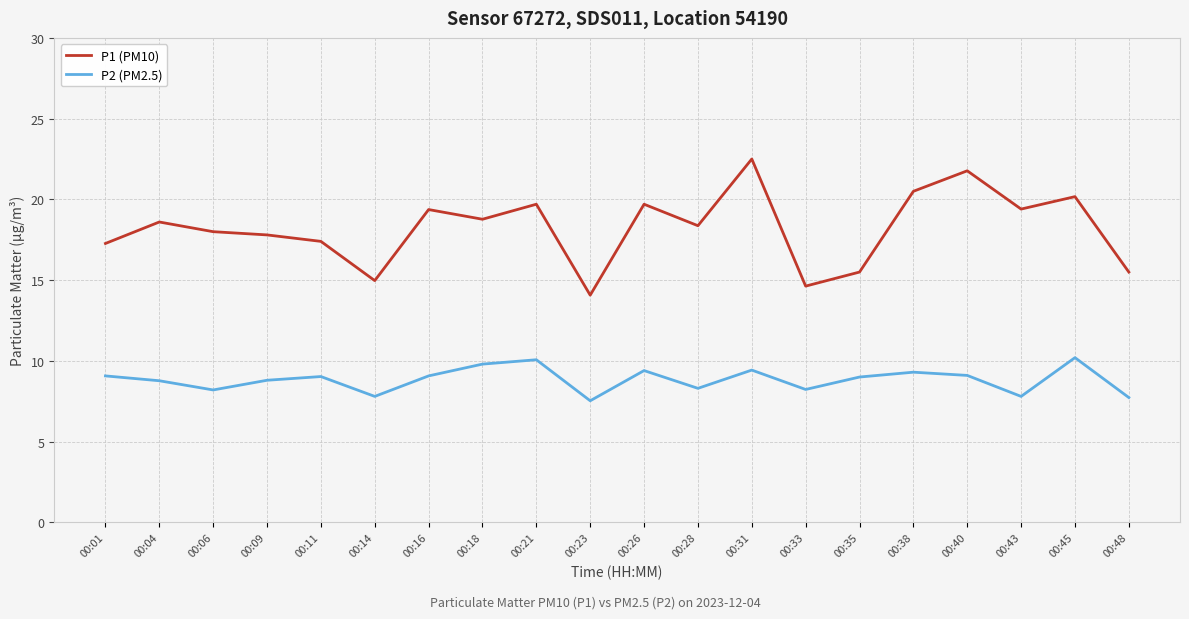

Which category has the highest value across all series?

00:31